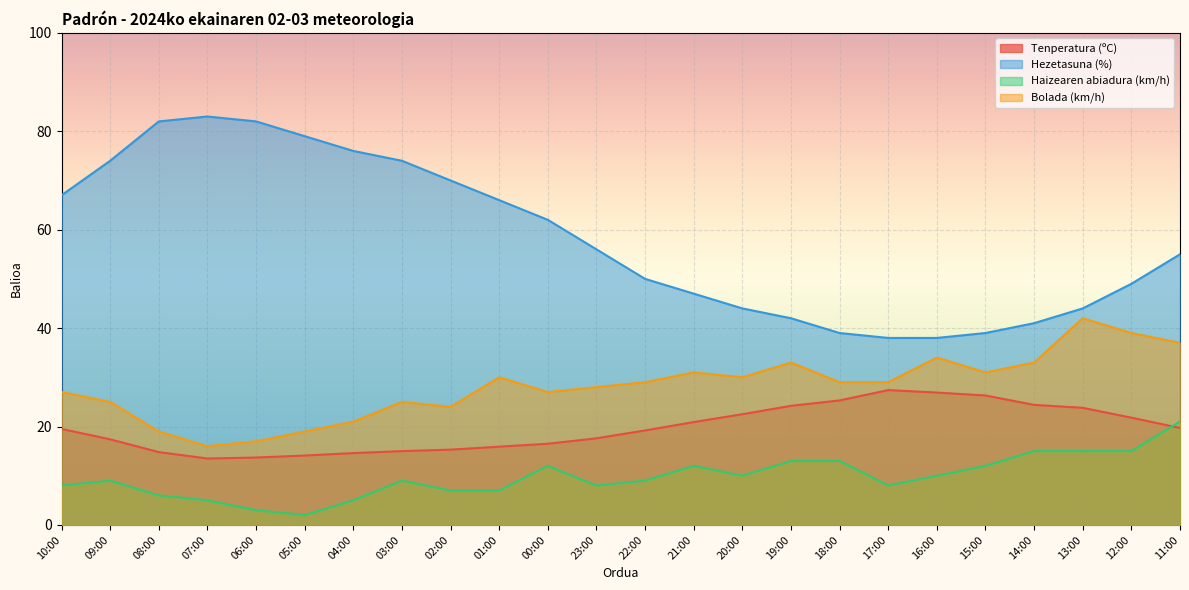

What is the difference between the maximum and minimum values in the Bolada (km/h) series?

26.0